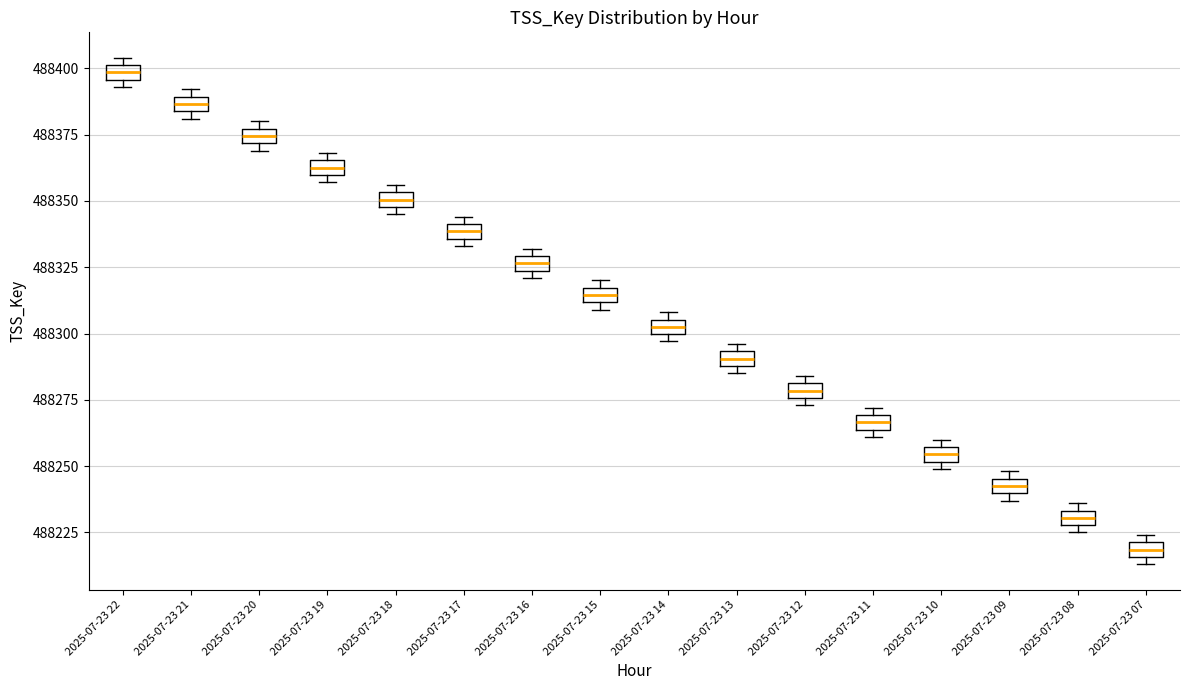

Where is the lower edge of the box for 2025-07-23 20 on the y-axis? The values are not printed on the chart, so give them approximately, as read against the axis.

488370